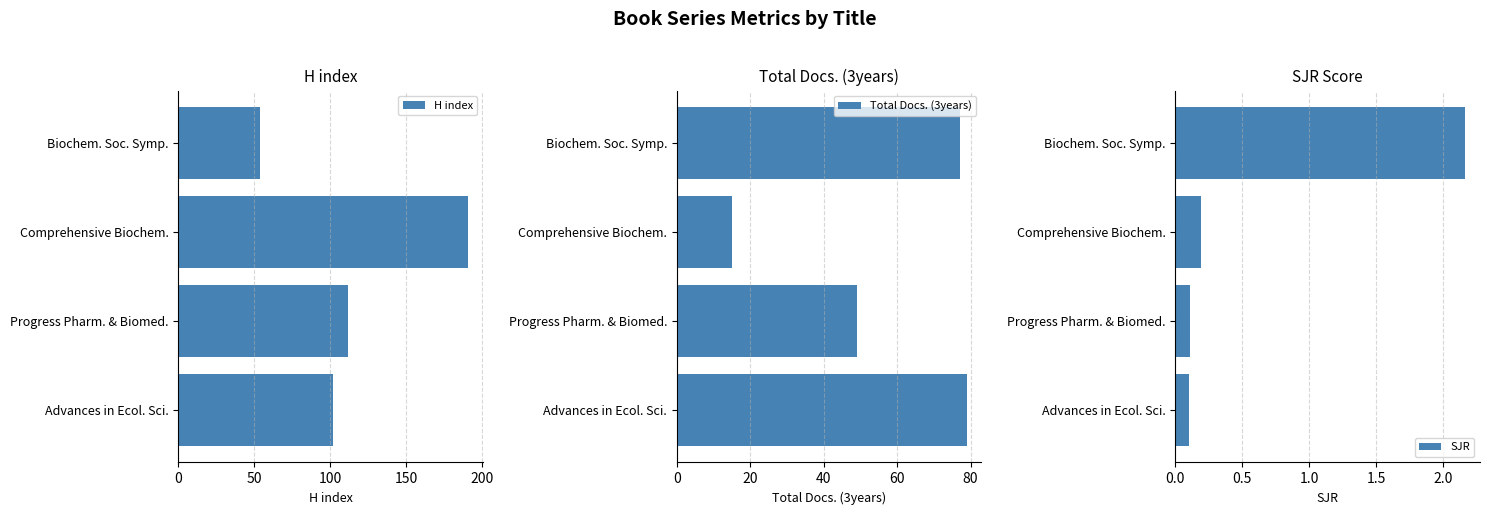

The H index series shows 54 at Biochem. Soc. Symp.. True or false?

True